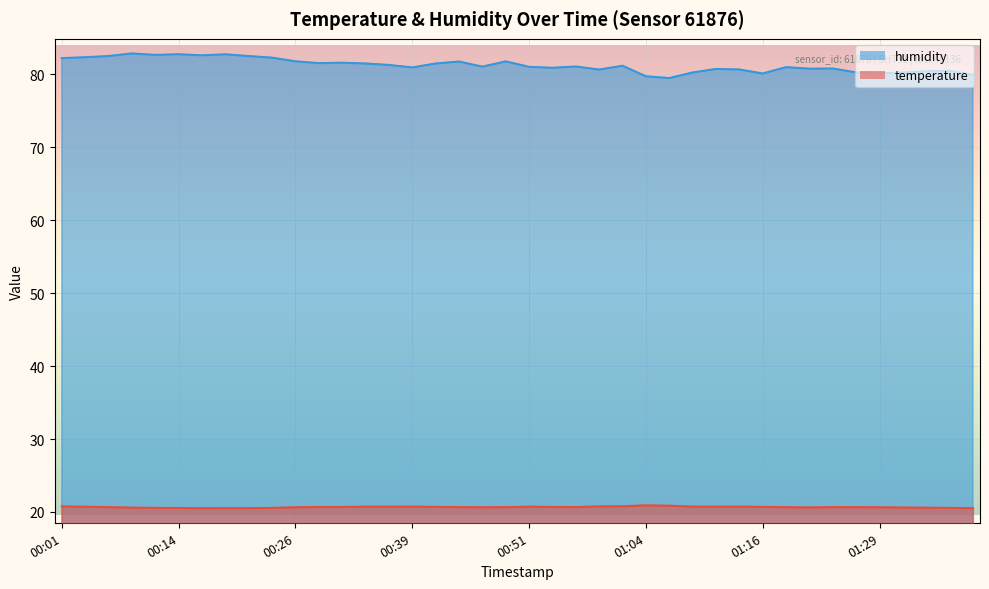

Which series has the largest range (max minus min)?

humidity